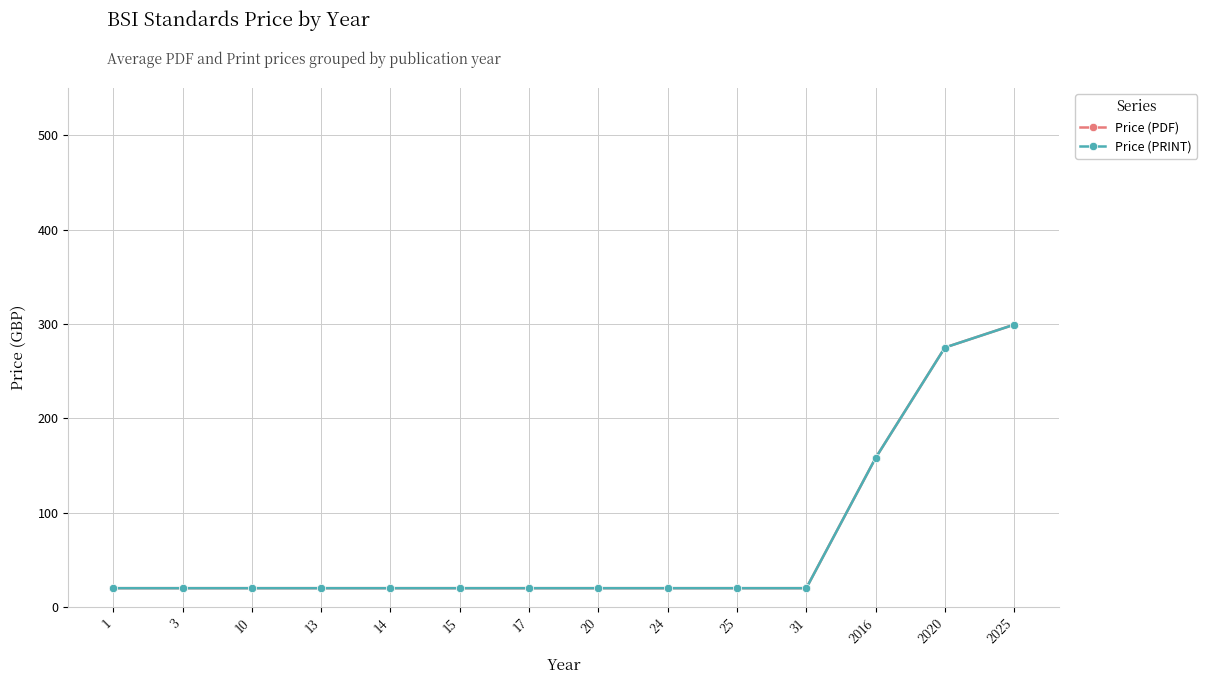

What is the sum of the Price (PDF) values at 17 and 10?

40.0